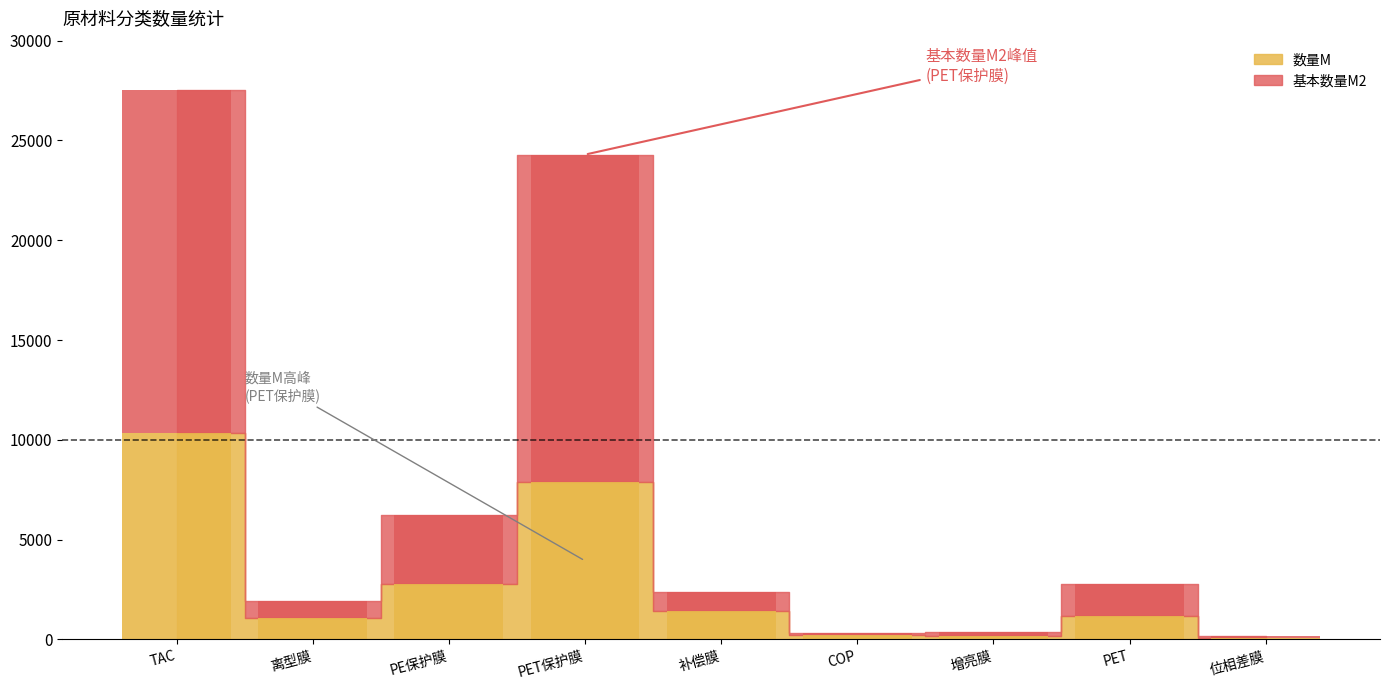

The 数量M series shows 1080.0 at 离型膜. True or false?

True